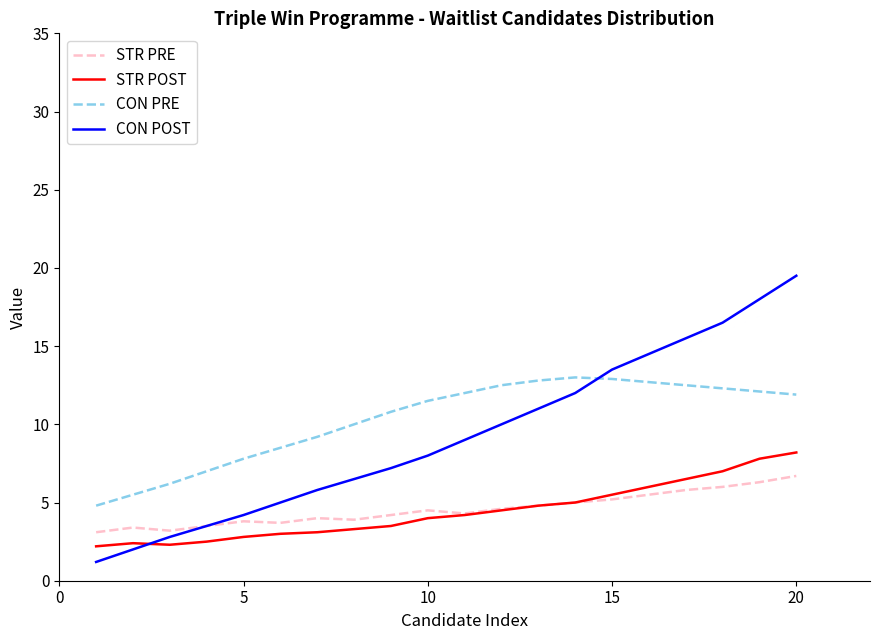

Which series has the widest spread of values?

CON POST